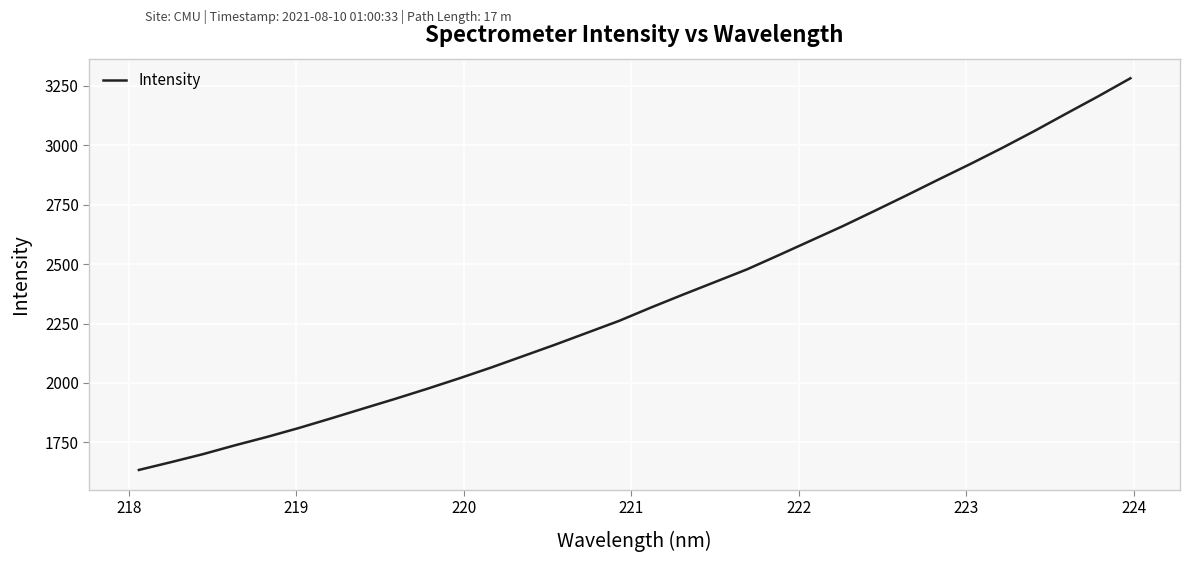

What is the difference between the maximum and minimum values?

1648.5